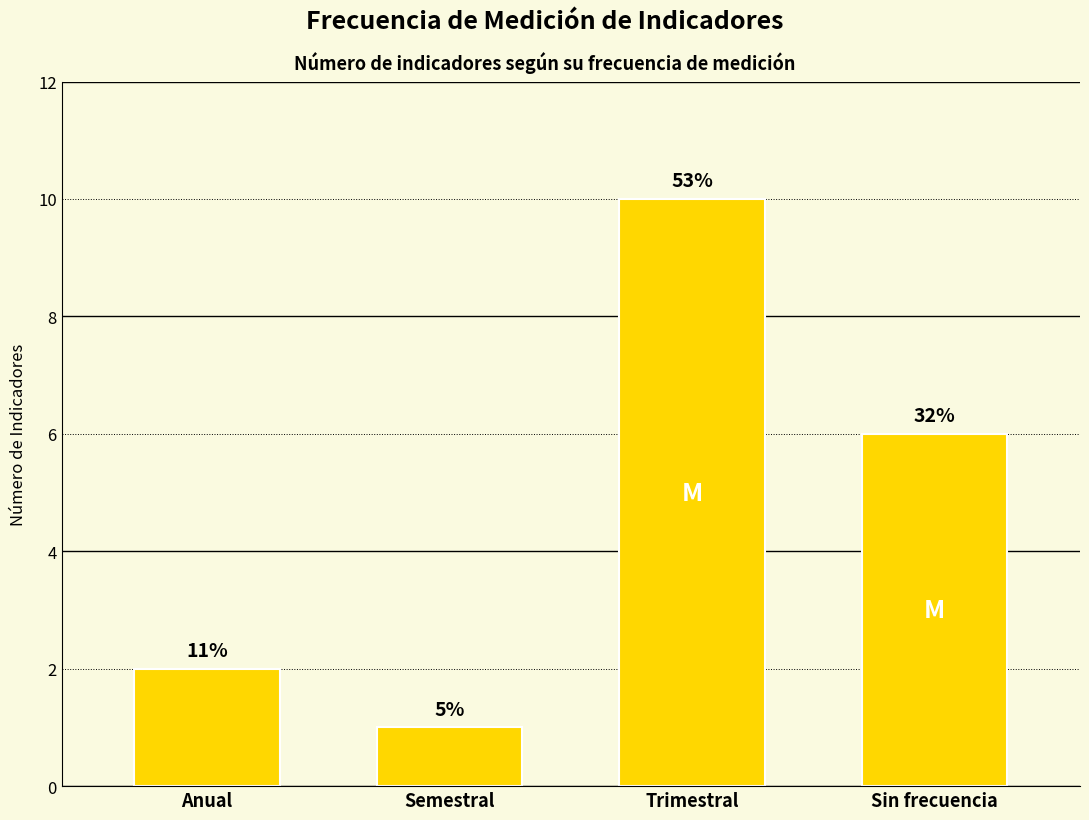

The chart shows a value of 4 at Trimestral. True or false?

False